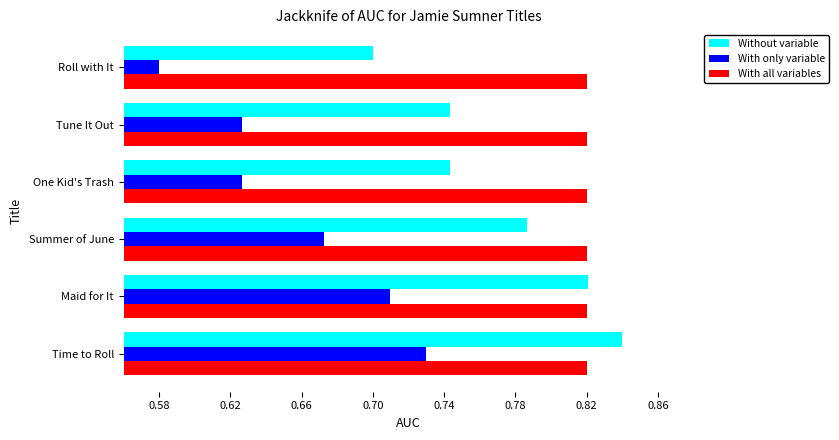

The With only variable series shows 0.8 at One Kid's Trash. True or false?

False